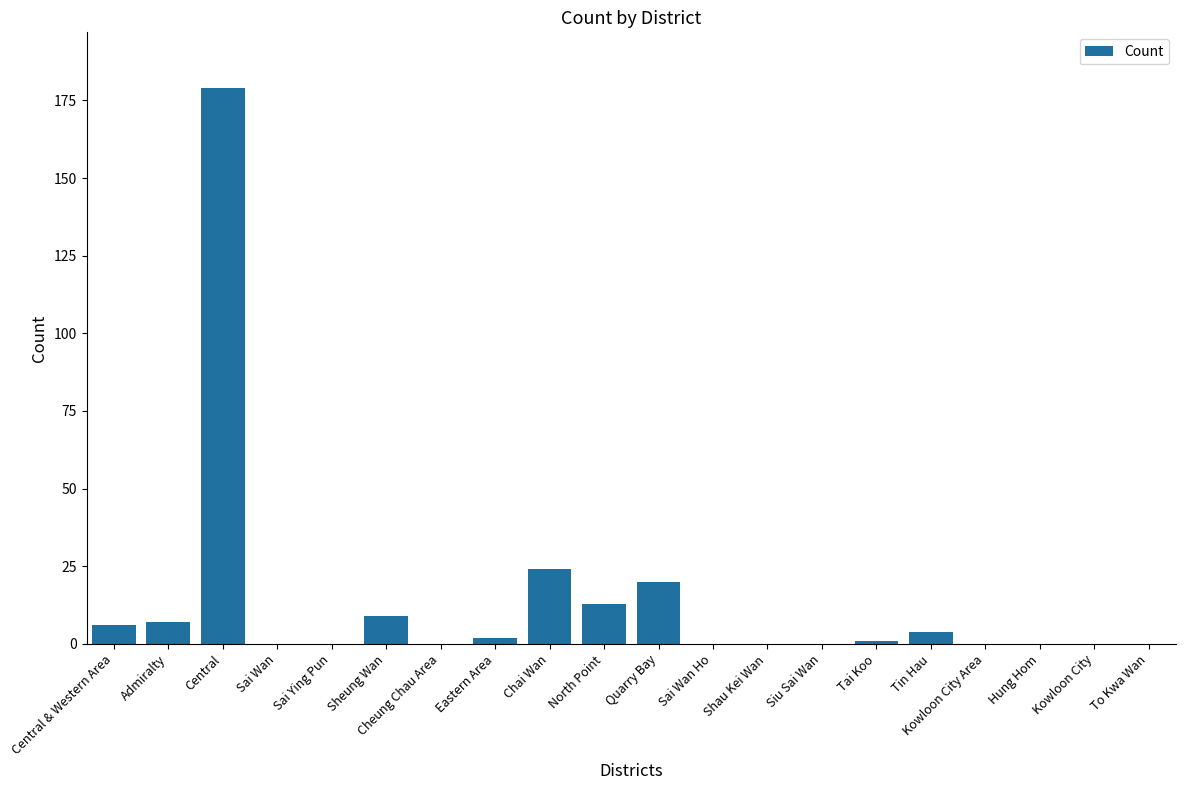

Reading right to left, extract all data points from this chart.

0	0	0	0	4	1	0	0	0	20	13	24	2	0	9	0	0	179	7	6